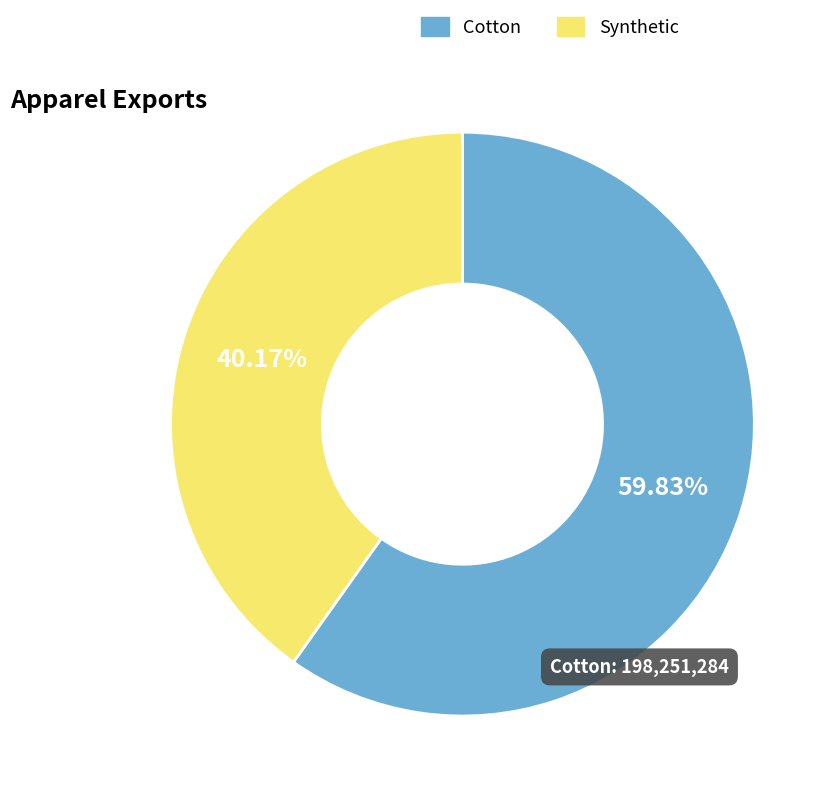

Does any single category account for the majority?

Yes